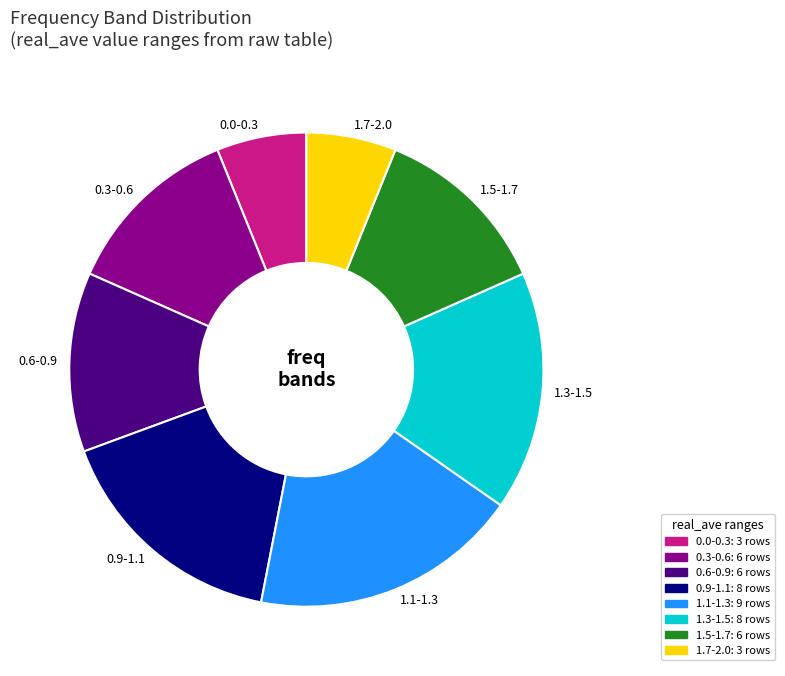

How many slices are in this pie chart?

8